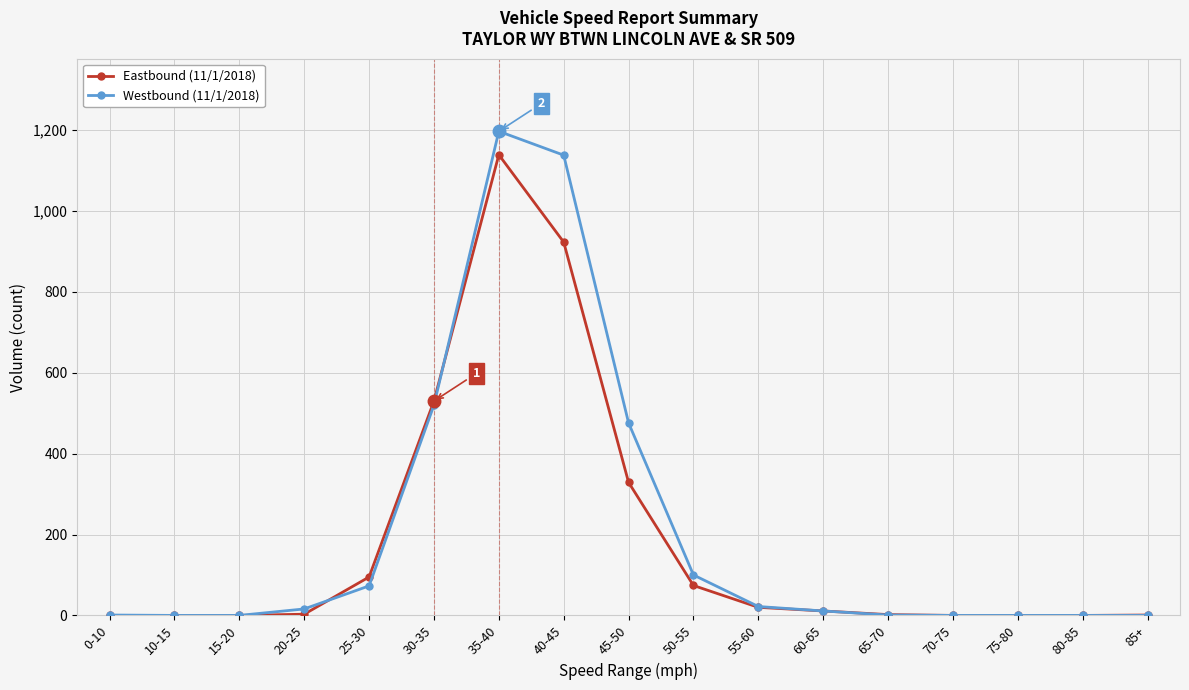

Rank the series by their average value, from lowest to highest.

Eastbound (11/1/2018), Westbound (11/1/2018)